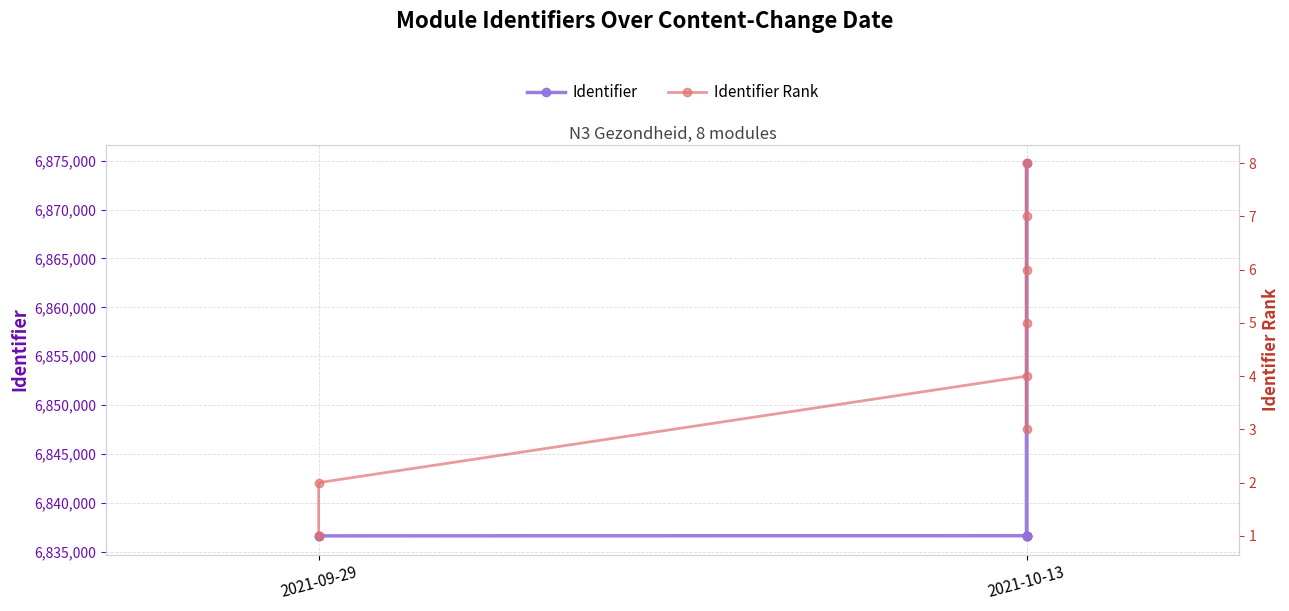

What is the value of the Identifier point at the 8th from the left?

6836668